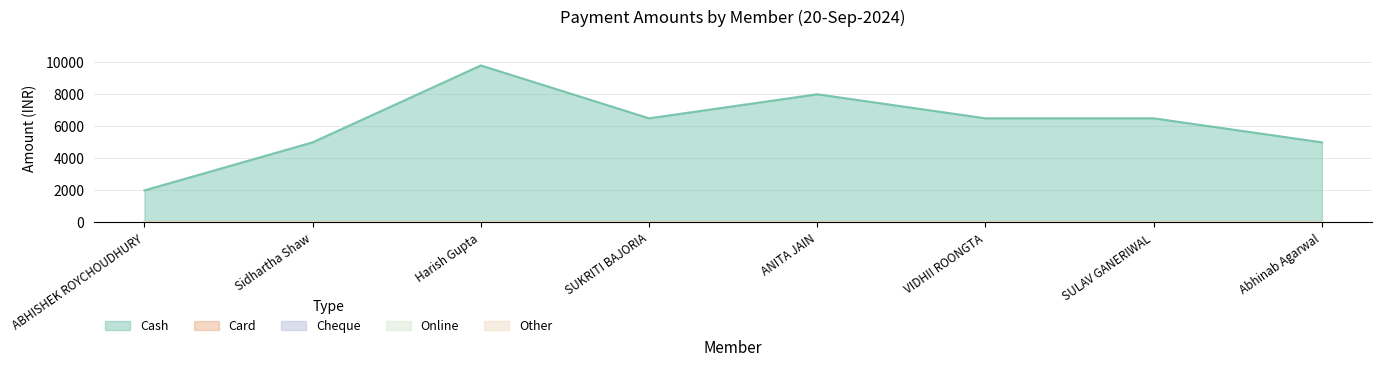

What is the average value of the Cash series?

6162